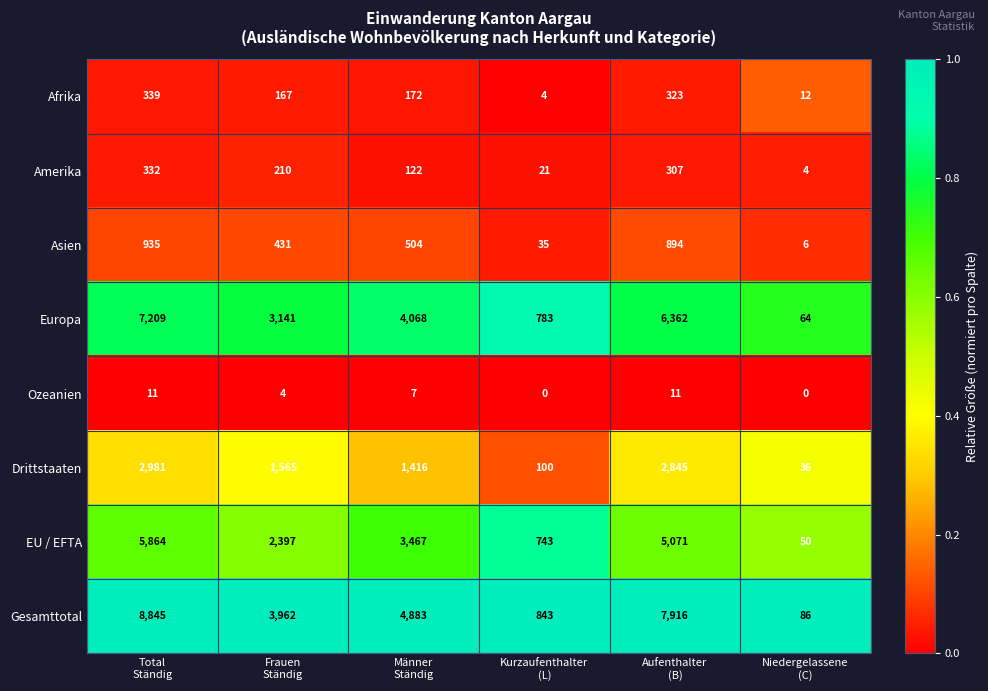

At how many categories does at least one series exceed 0?

6